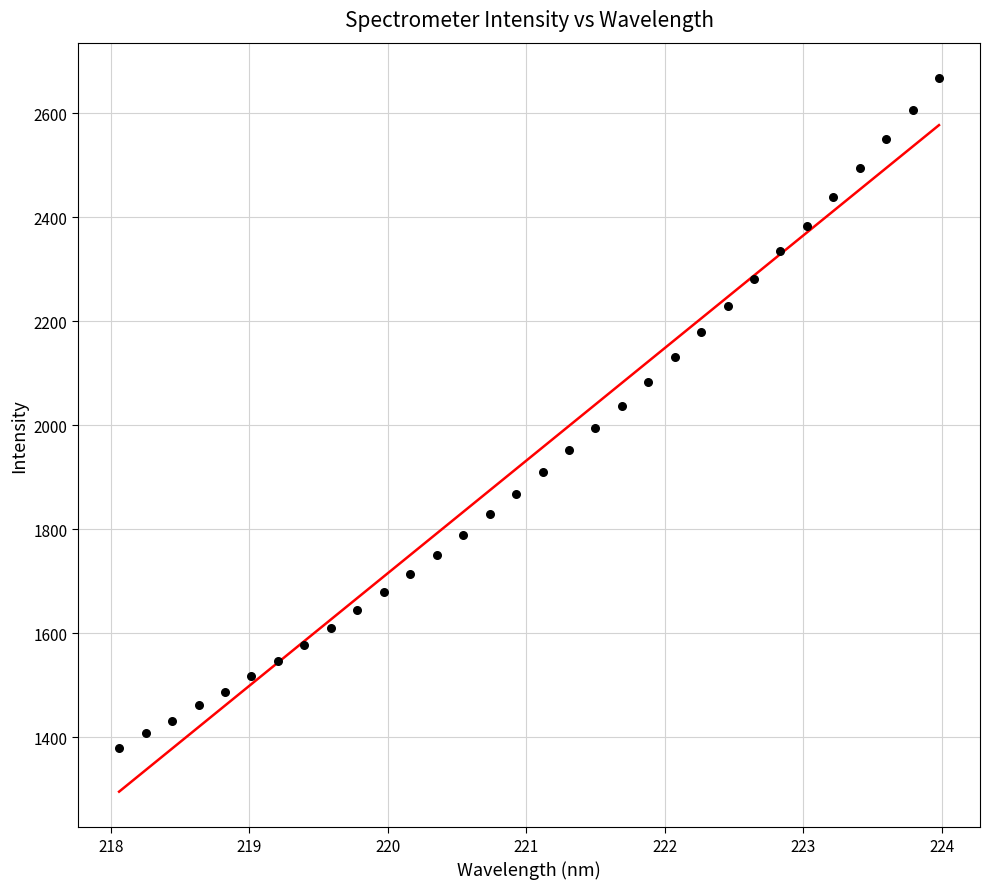

What is the range of X values (max minus min)?

5.9